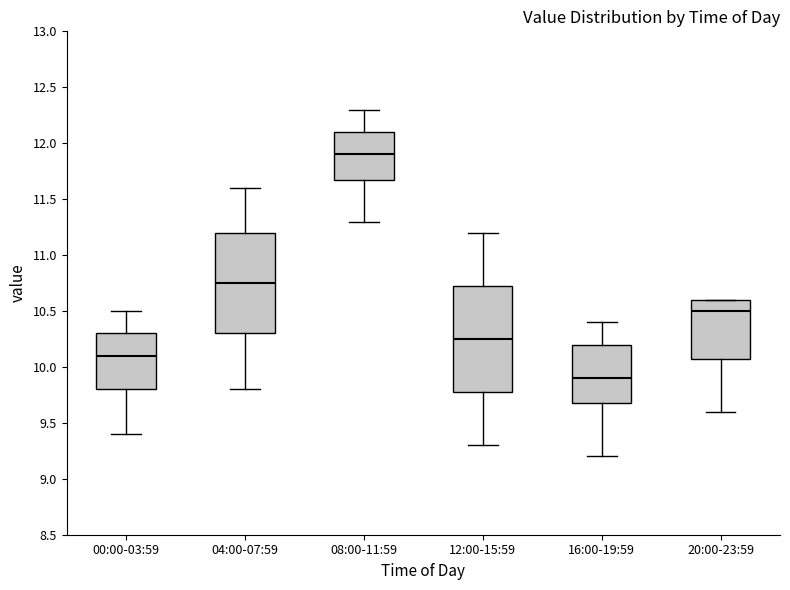

Which box is the tallest, from its lower edge to its upper edge?

12:00-15:59